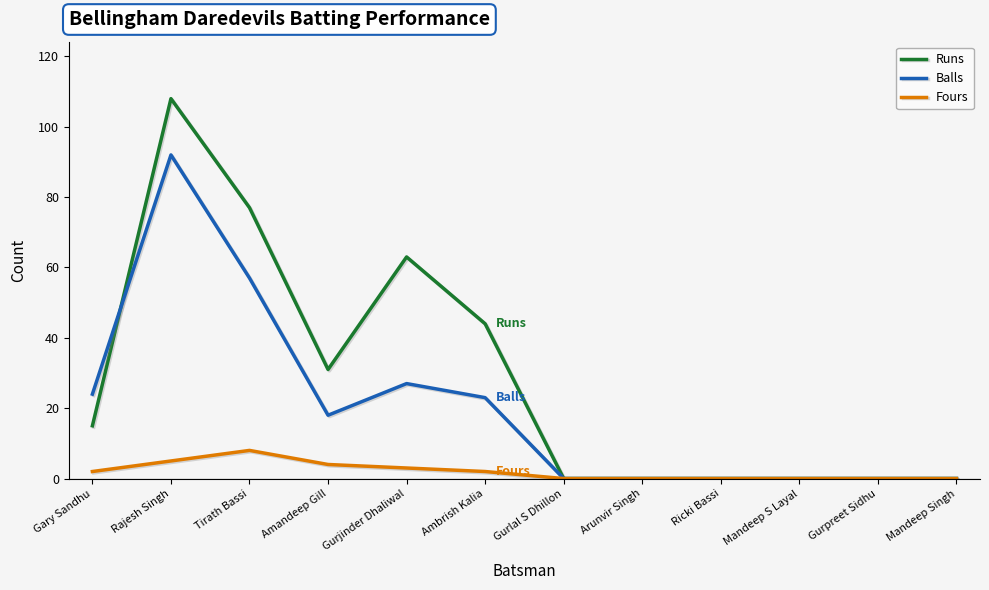

At which category does the chart reach its peak across all series?

Rajesh Singh